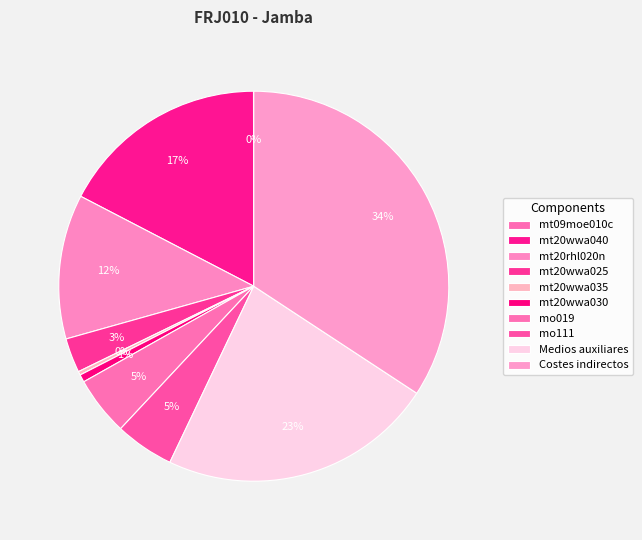

What is the change in value from mt20wwa025 to mo019?

+0.2